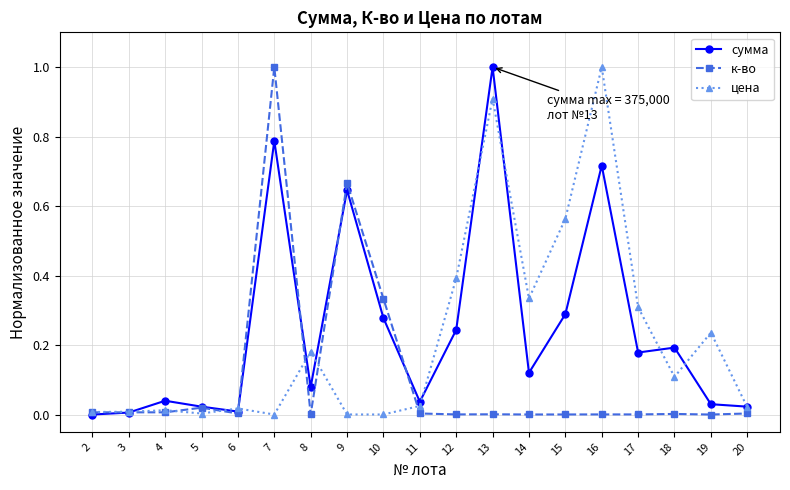

How many series are shown in this chart?

3